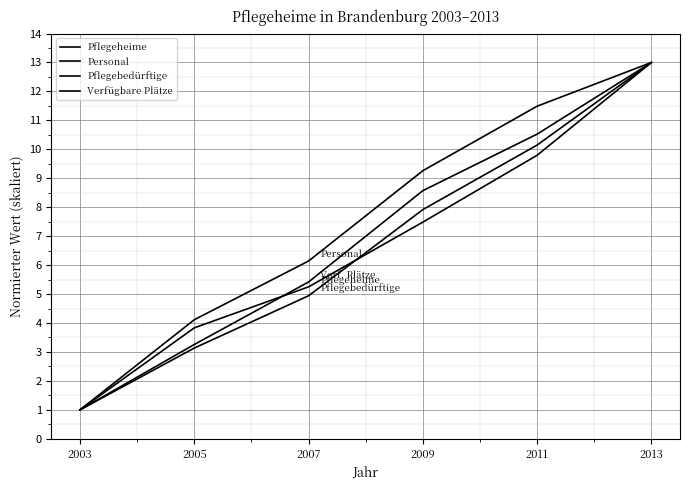

Does the chart display data point markers on the line(s)?

No